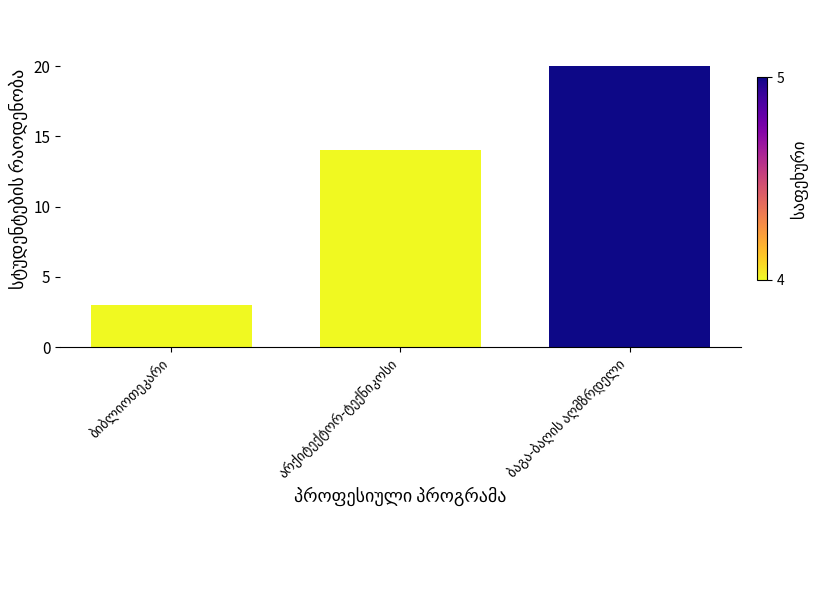

What is the difference between the maximum and second lowest values?

6